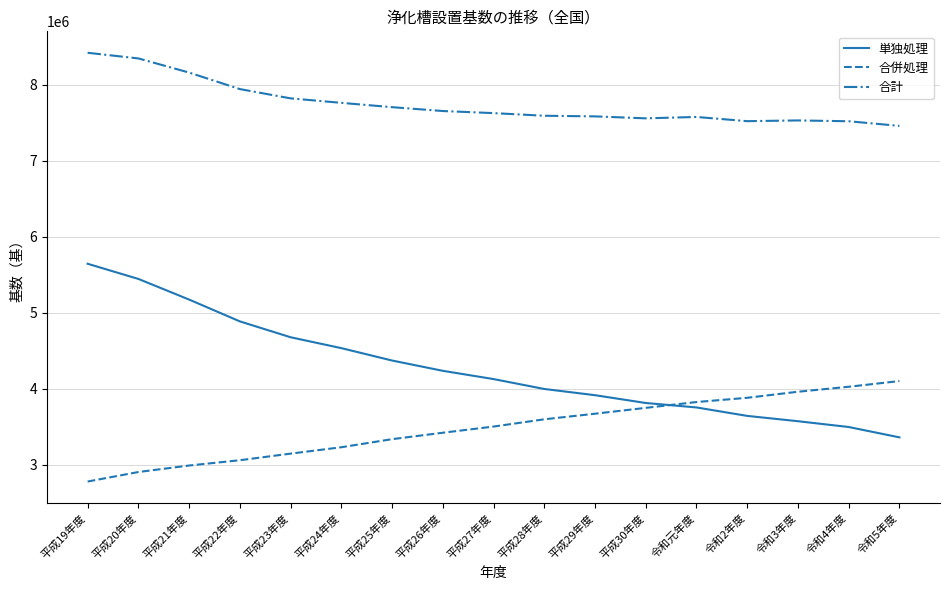

What is the difference between the maximum and minimum values in the 合併処理 series?

1321943